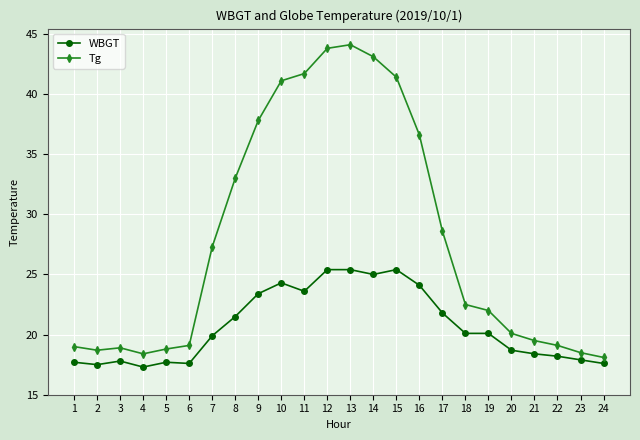

The Tg series shows 5.0 at 3. True or false?

False